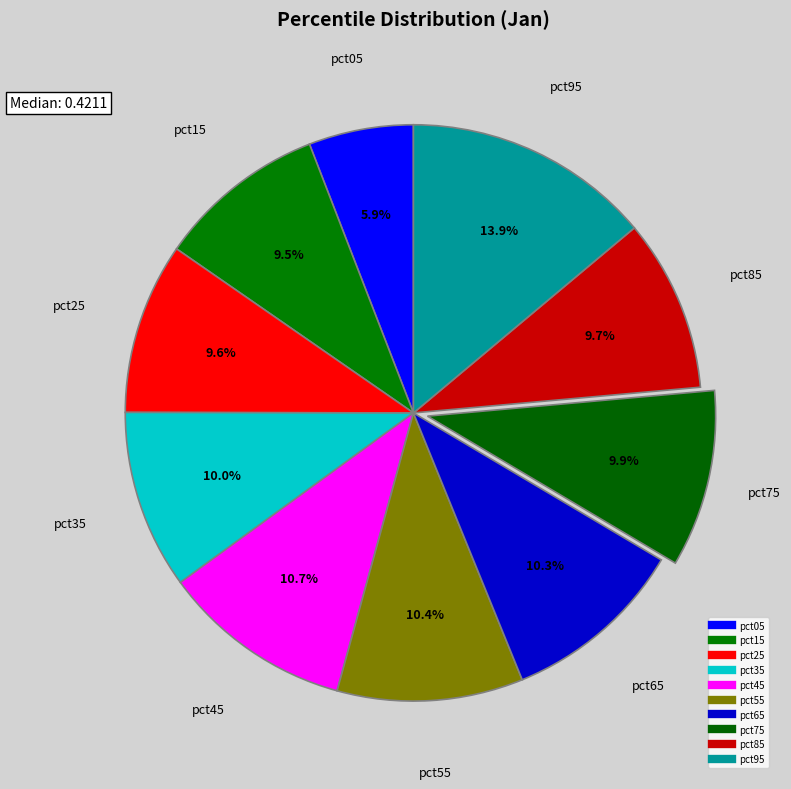

Rank the categories by value from highest to lowest.

pct95, pct45, pct55, pct65, pct35, pct75, pct85, pct25, pct15, pct05